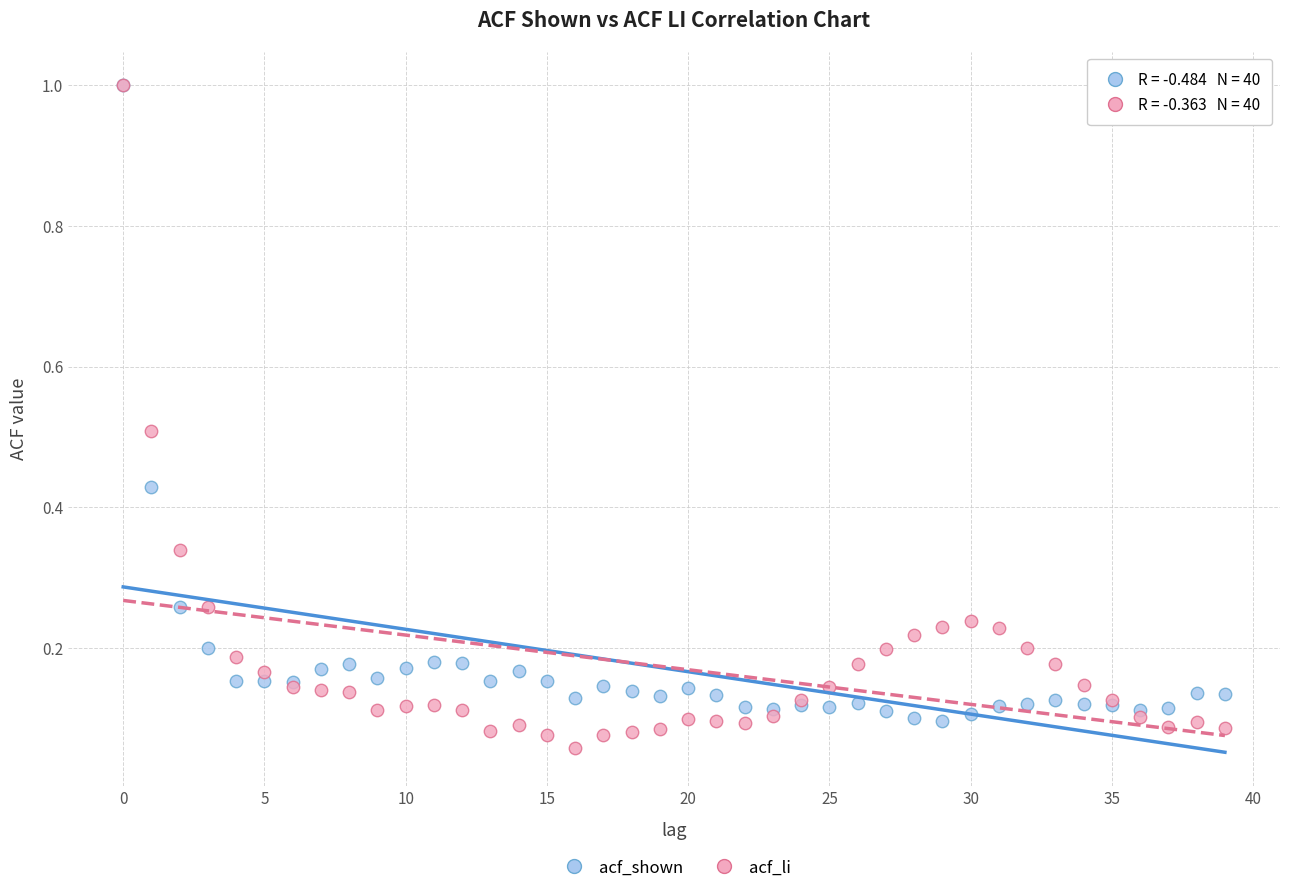

What are all the series names shown in the legend?

acf_shown, acf_li